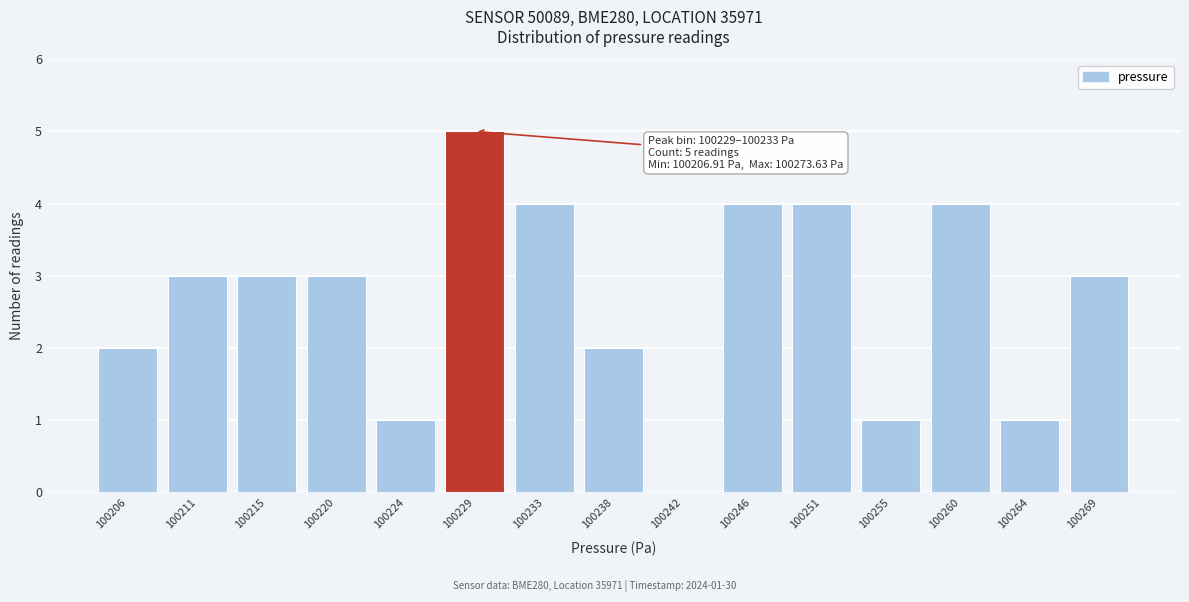

Reading left to right, list all the values displayed in this chart.

100206=2	100211=3	100215=3	100220=3	100224=1	100229=5	100233=4	100238=2	100242=0	100246=4	100251=4	100255=1	100260=4	100264=1	100269=3